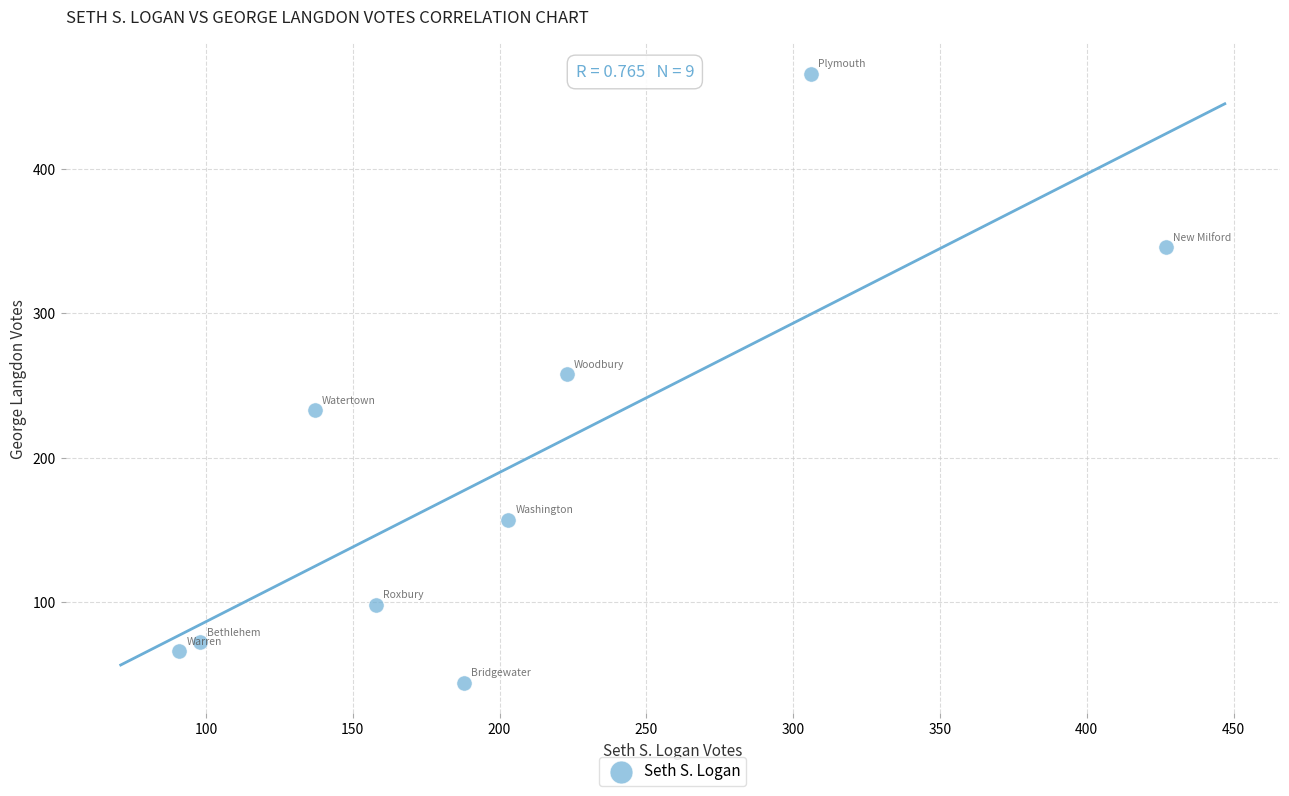

What is the average X value?

203